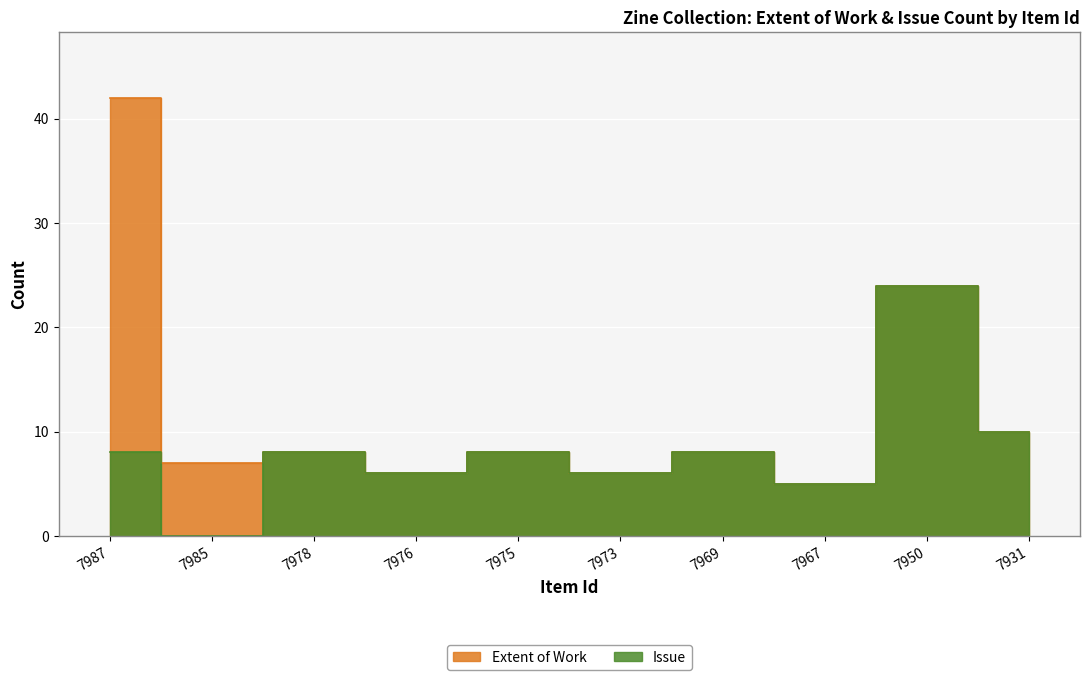

Rank the series at 7985 from lowest to highest value.

Issue, Extent of Work